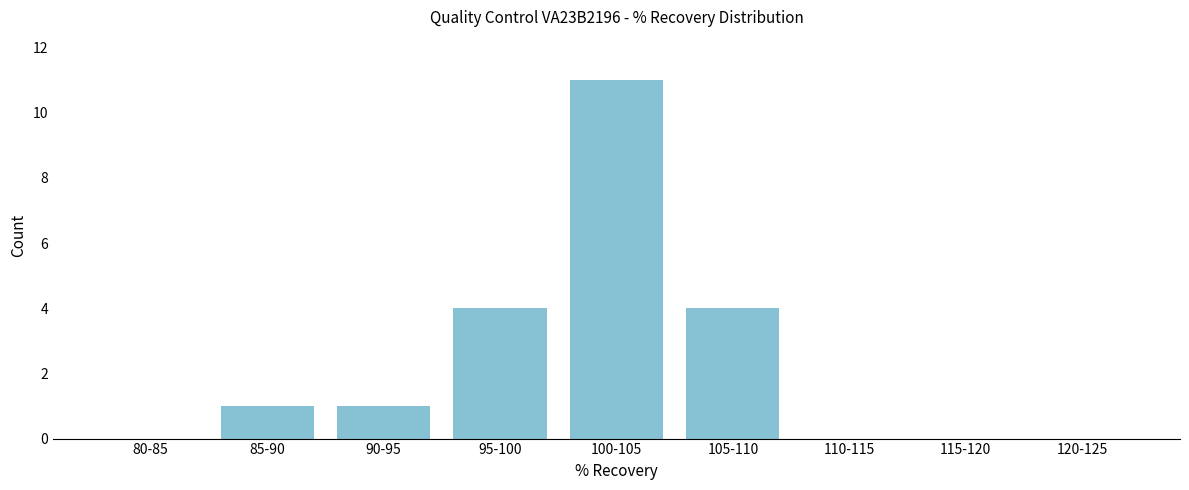

Reading right to left, extract all data points from this chart.

120-125=0	115-120=0	110-115=0	105-110=4	100-105=11	95-100=4	90-95=1	85-90=1	80-85=0